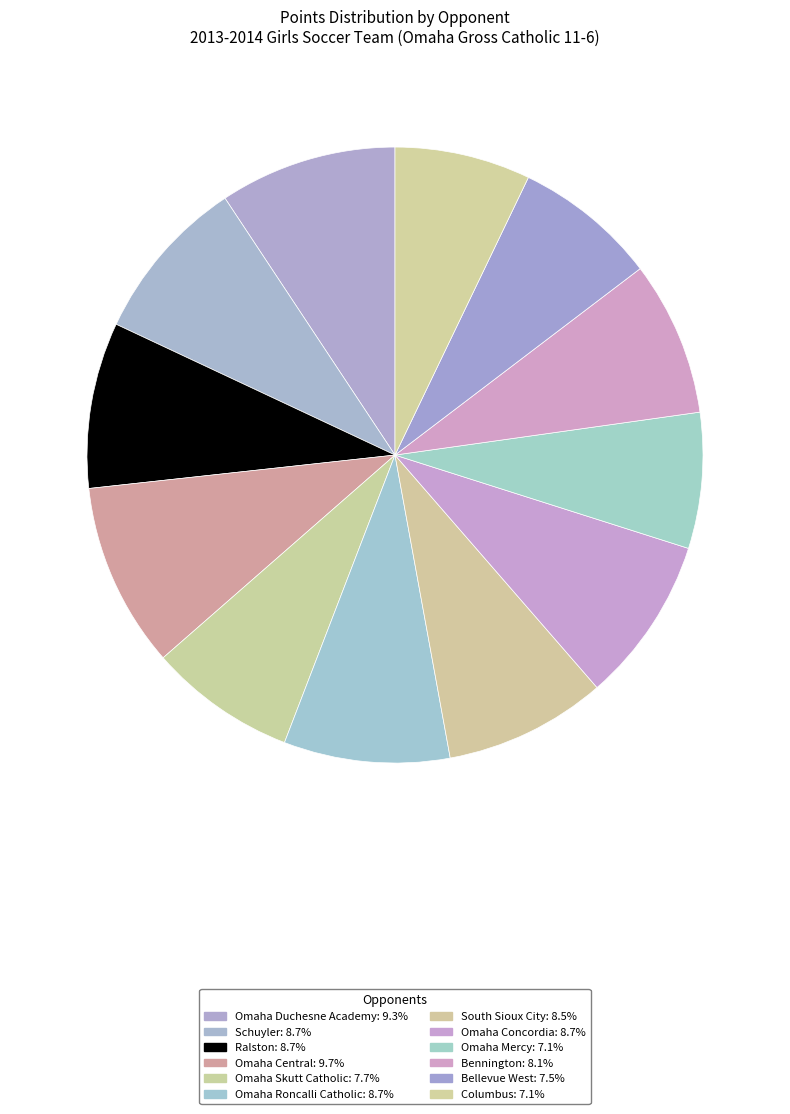

To the nearest percent, what portion does Omaha Duchesne Academy represent?

9%